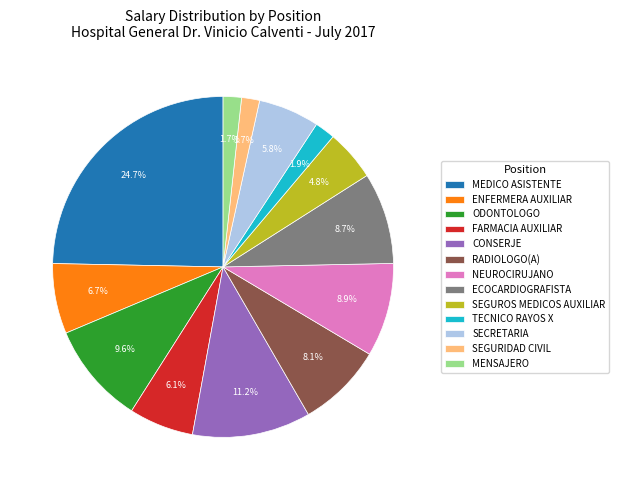

Combined, do TECNICO RAYOS X and NEUROCIRUJANO account for over 50%?

No